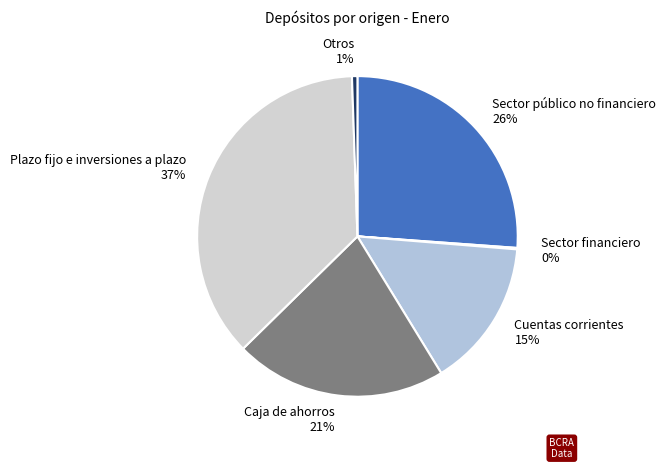

What is the largest slice in the pie chart?

Plazo fijo e inversiones a plazo